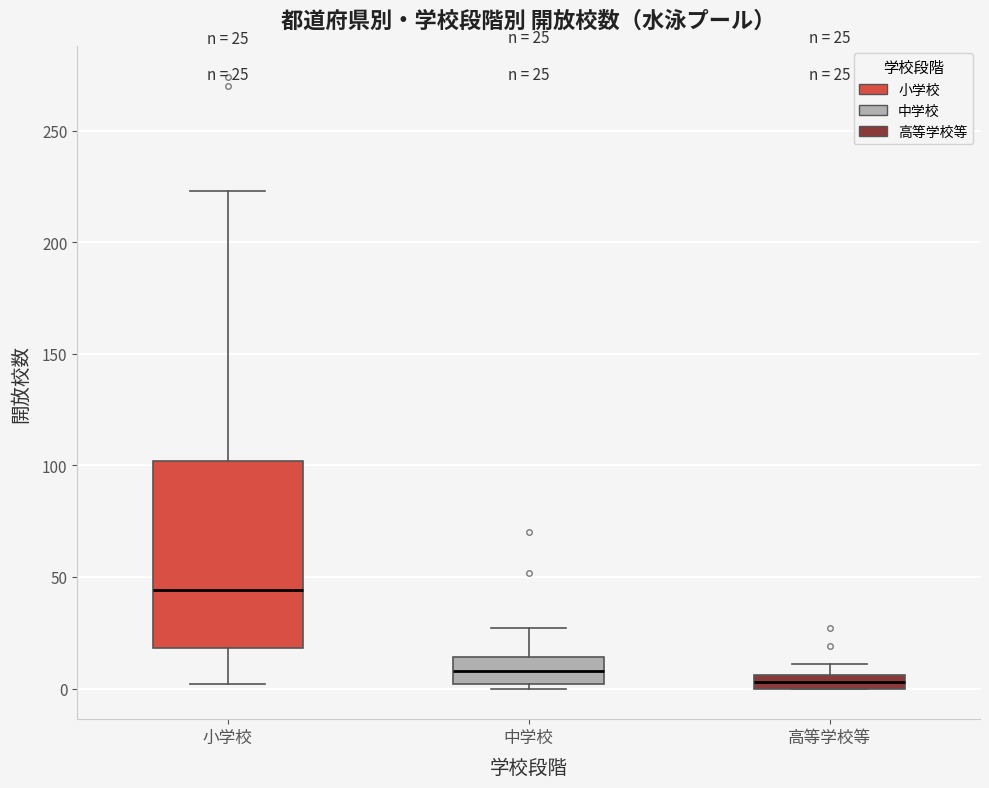

Which box is the tallest, from its lower edge to its upper edge?

小学校